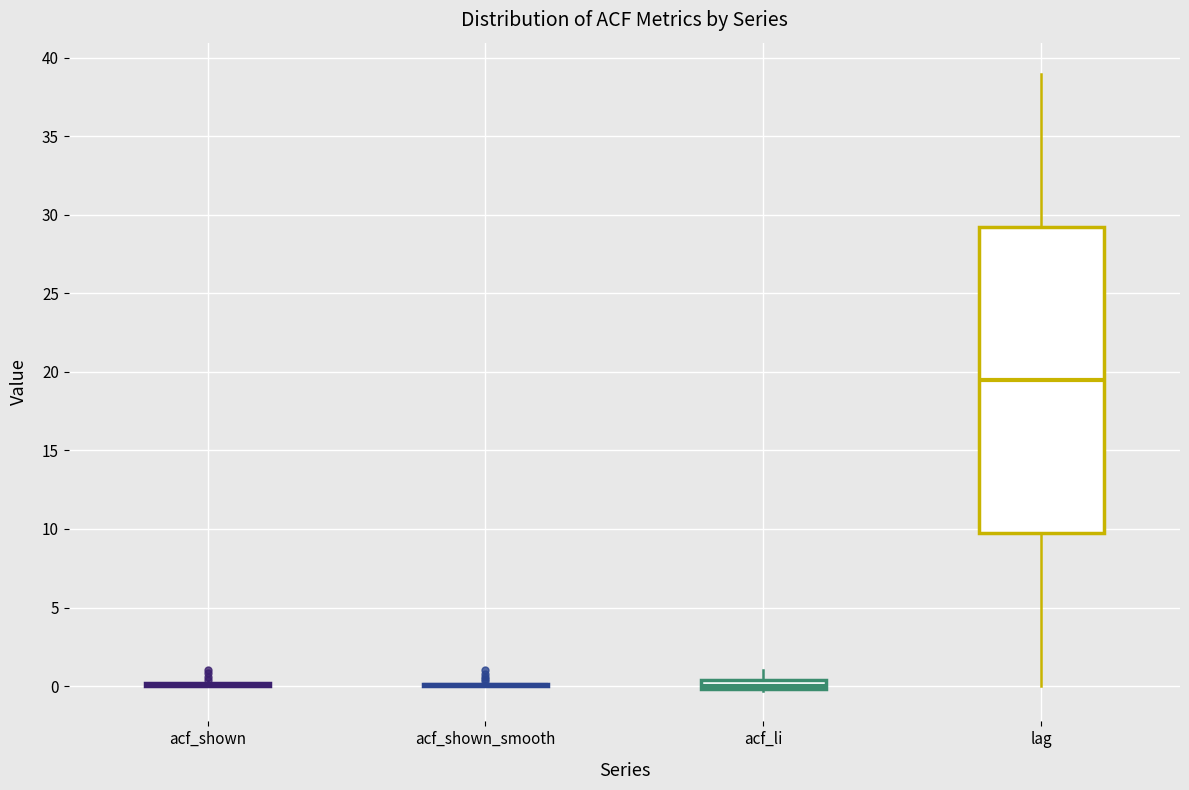

Which box is the tallest, from its lower edge to its upper edge?

lag